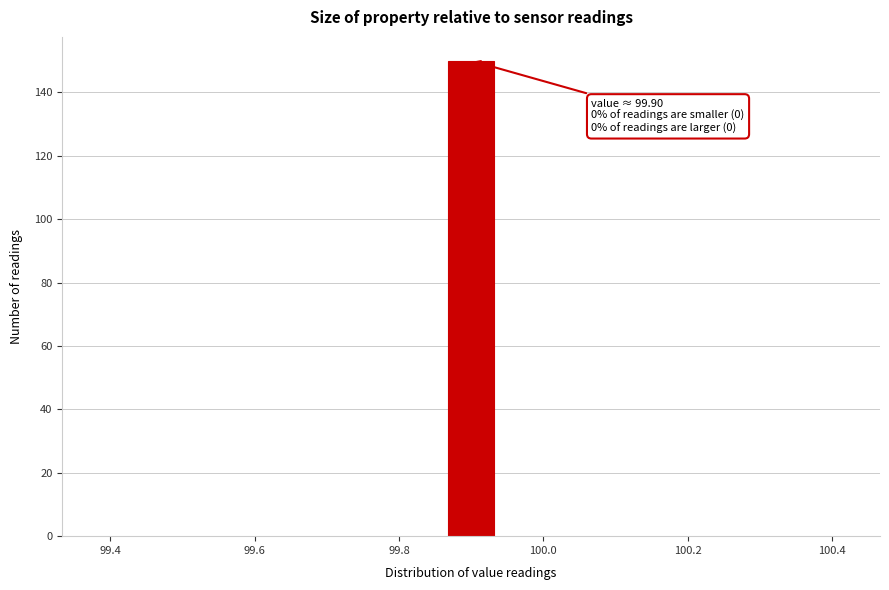

Read against the x-axis, roughly where is the centre of the tallest bar?

99.90